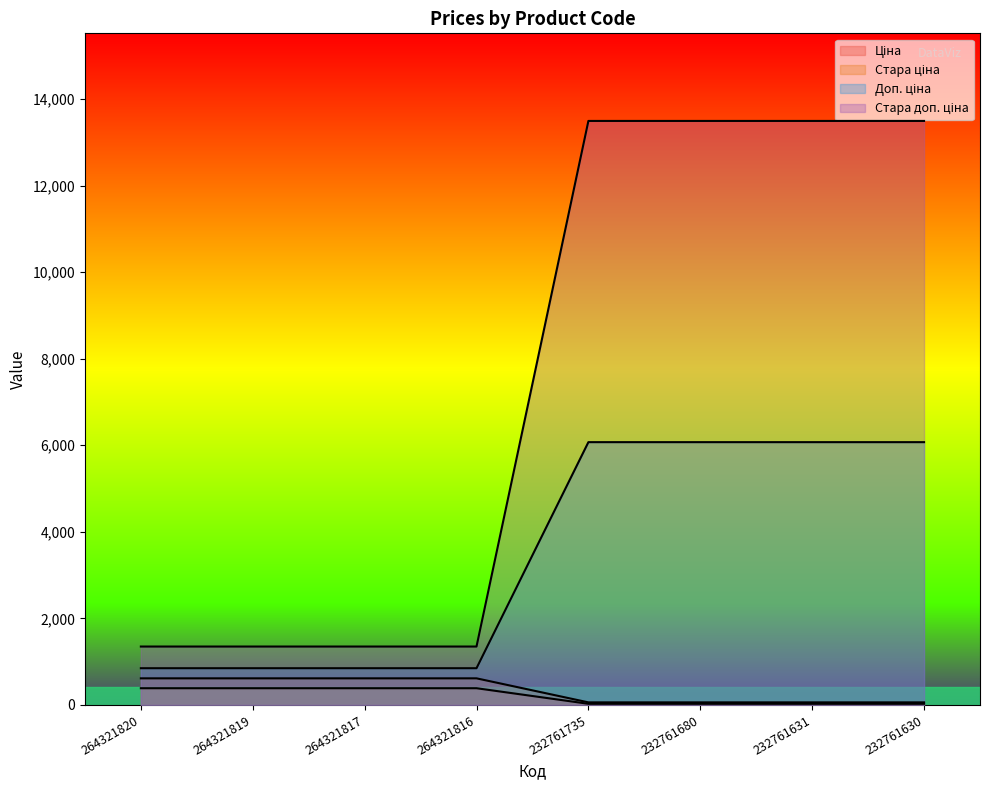

What is the difference between the second highest and second lowest values in the Стара ціна series?

12143.5